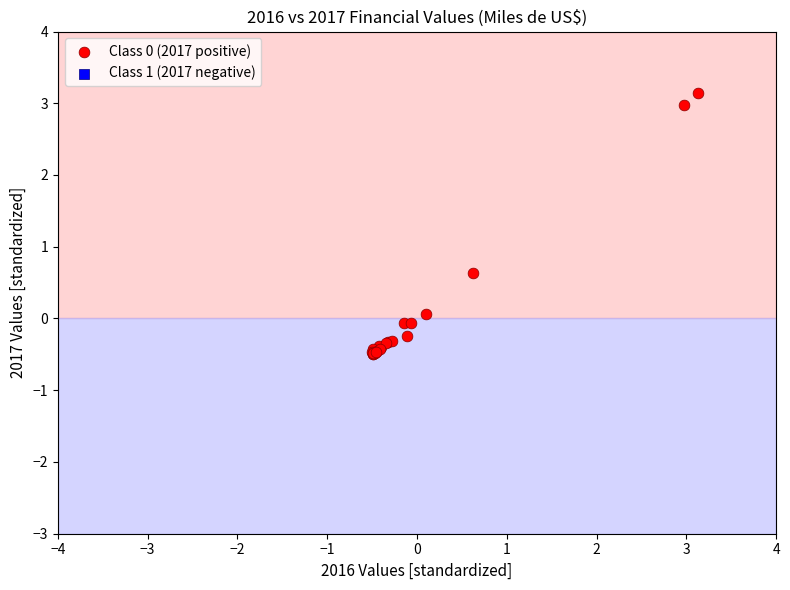

What Y value in the scatter plot is closest to 1?

0.6